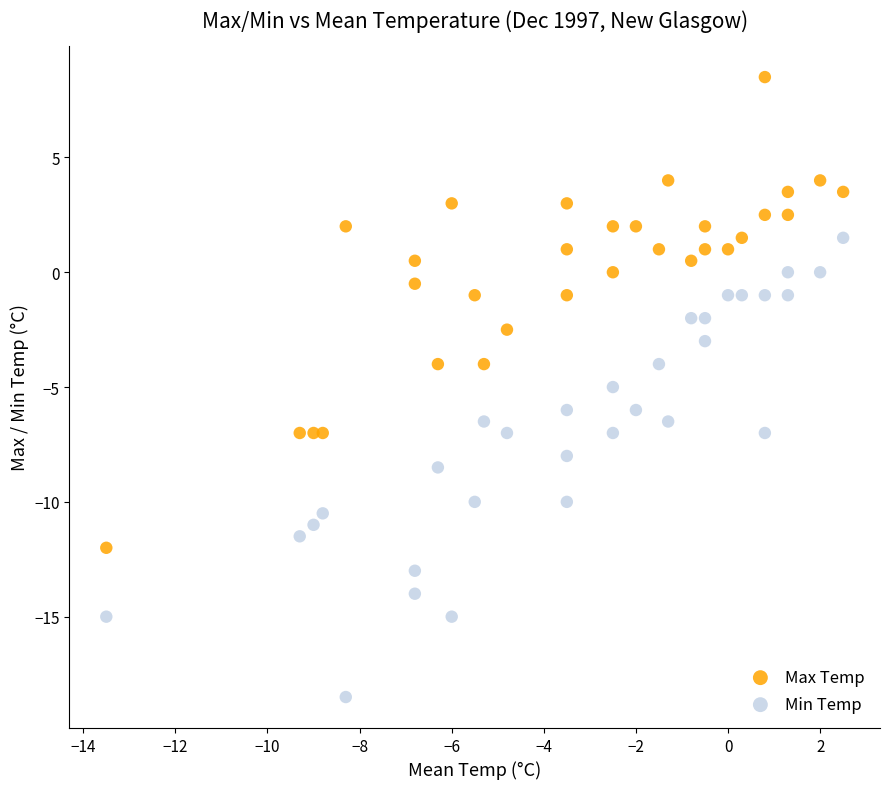

Which series reaches the maximum Y coordinate?

Max Temp